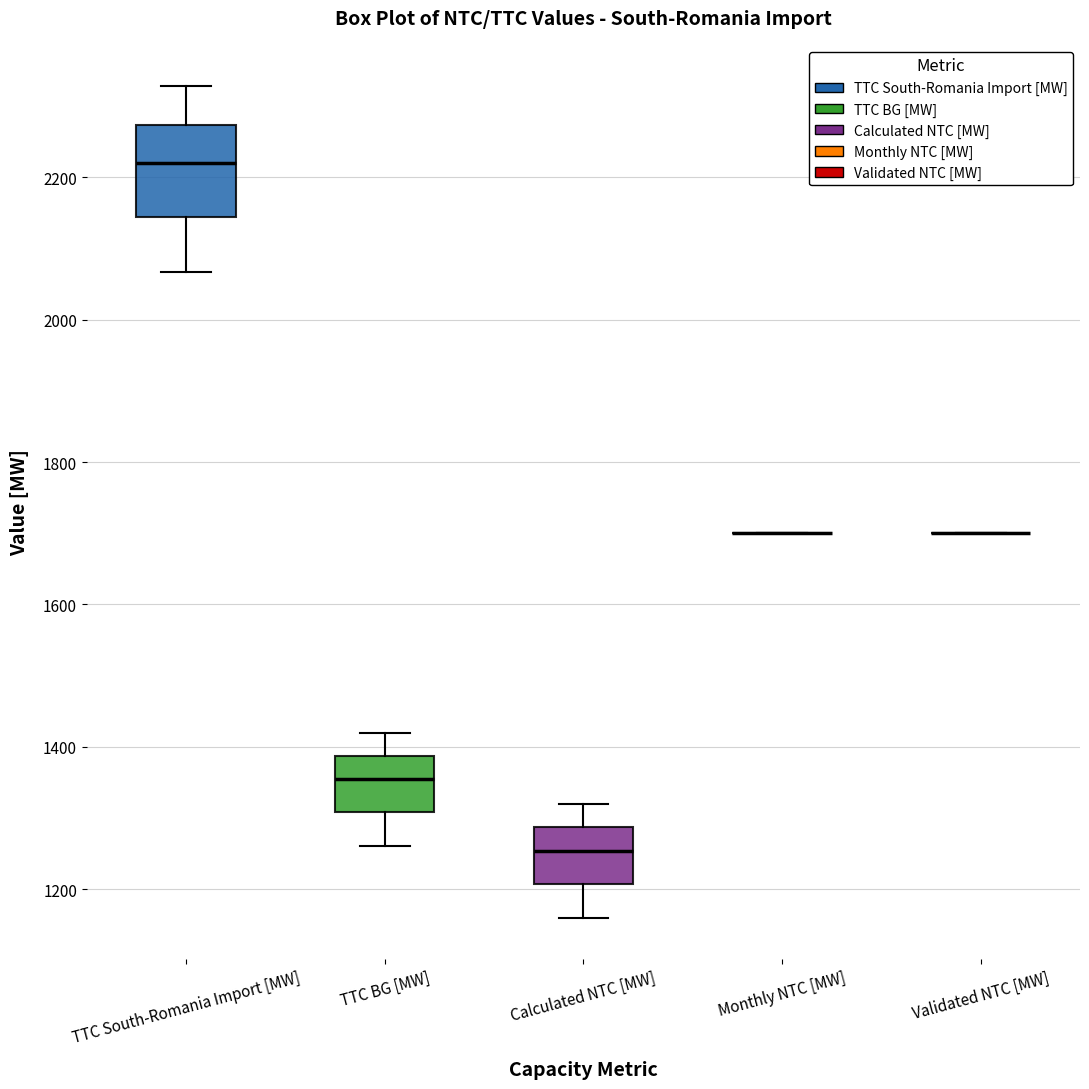

Reading left to right, transcribe this box plot: for each box, give where its median line is, the range the box spans, and where its two whiskers end, as read against the y-axis. The values are not printed on the chart, so give them approximately, as read against the axis.

TTC South-Romania Import [MW]: median 2220, box 2140 to 2280, whiskers 2060 to 2320
TTC BG [MW]: median 1360, box 1300 to 1380, whiskers 1260 to 1420
Calculated NTC [MW]: median 1260, box 1200 to 1280, whiskers 1160 to 1320
Monthly NTC [MW]: box collapsed to a line at 1700, whiskers 1700 to 1700
Validated NTC [MW]: box collapsed to a line at 1700, whiskers 1700 to 1700